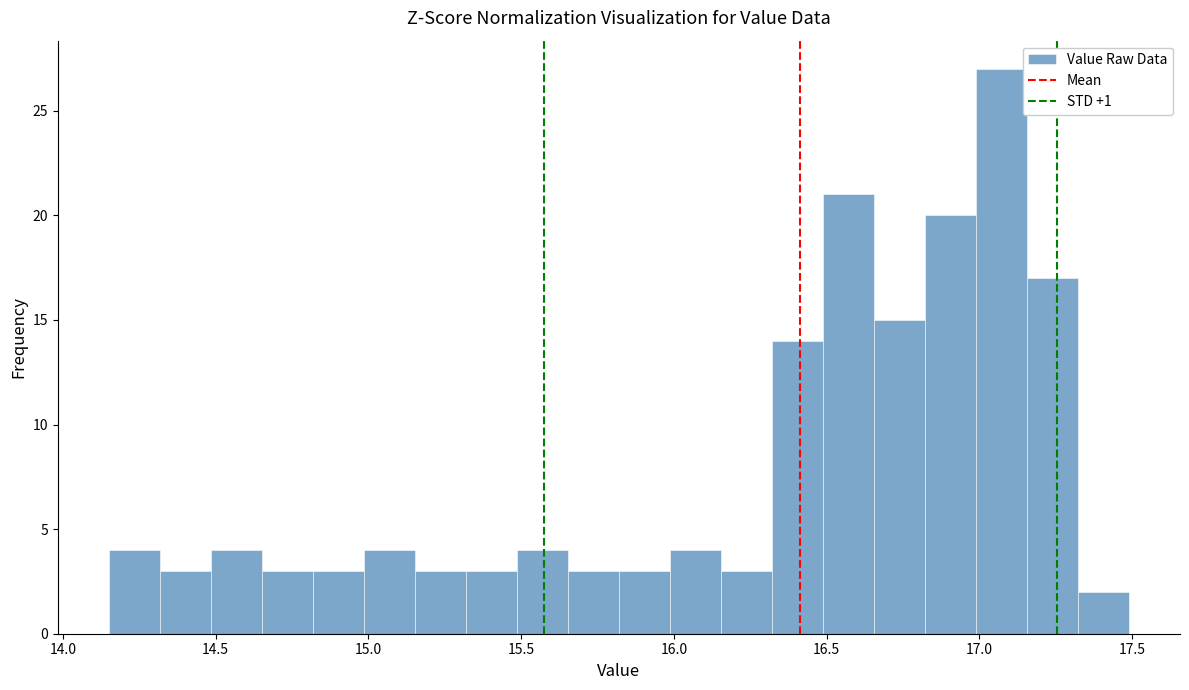

Read against the x-axis, roughly where is the centre of the tallest bar?

17.05